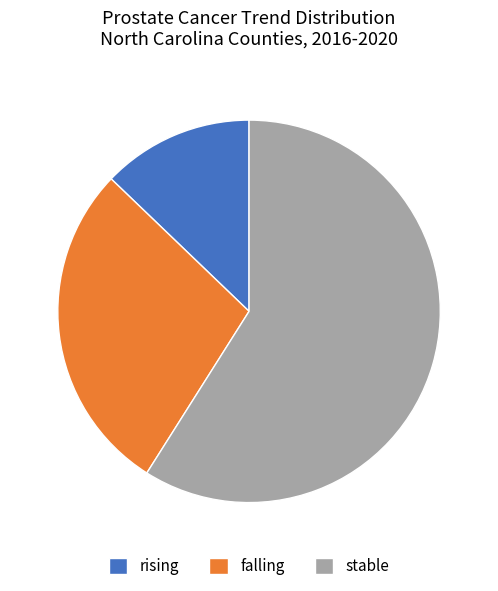

Which category has the smallest portion of the pie?

rising